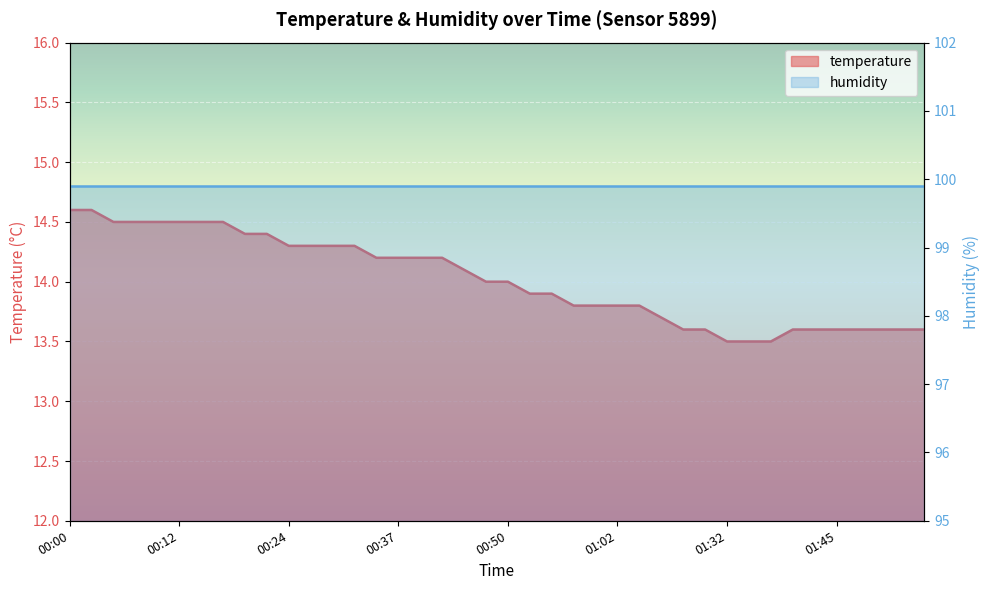

What is the ratio of the value at 00:32 to the value at 00:54?

1.0